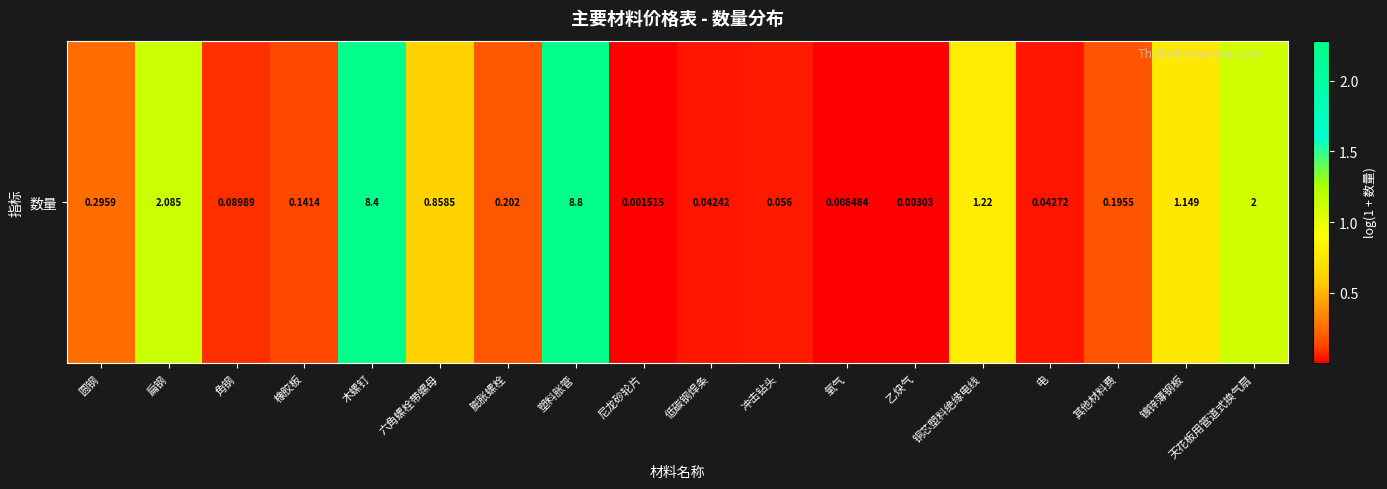

Which label corresponds to the largest value in the chart?

塑料胀管